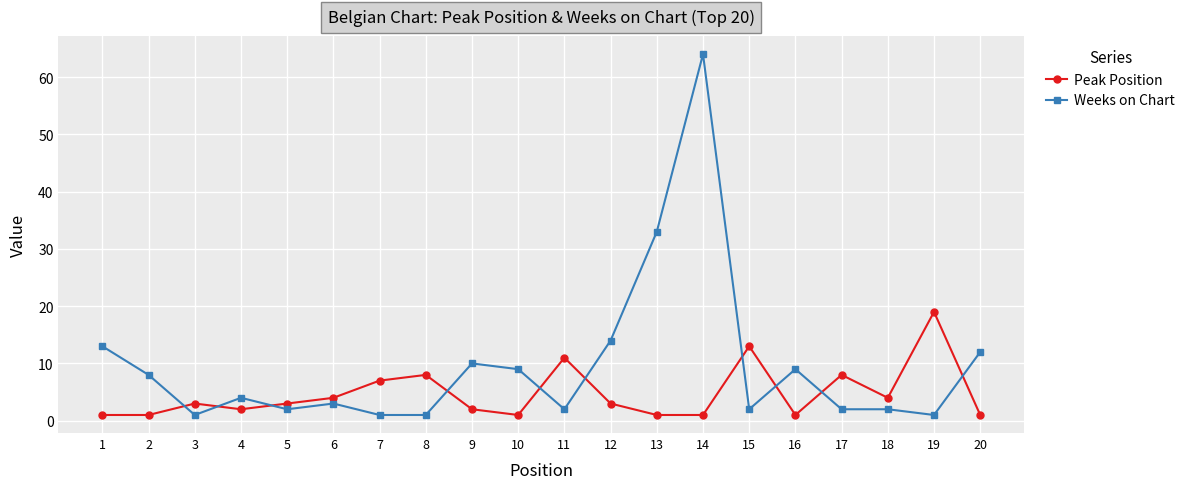

Which series has the largest range (max minus min)?

Weeks on Chart